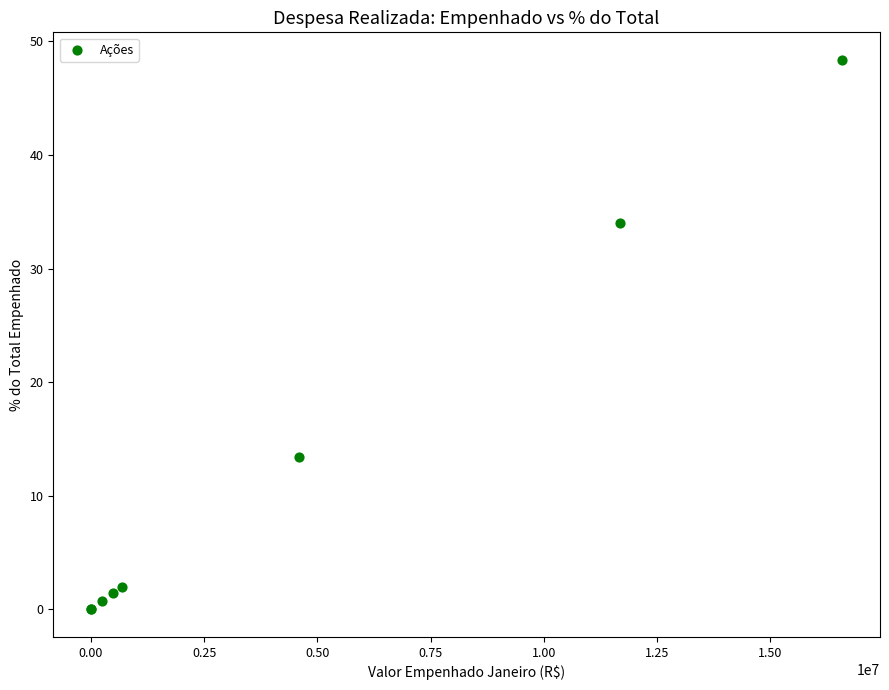

What Y value in the scatter plot is closest to 24?

34.0